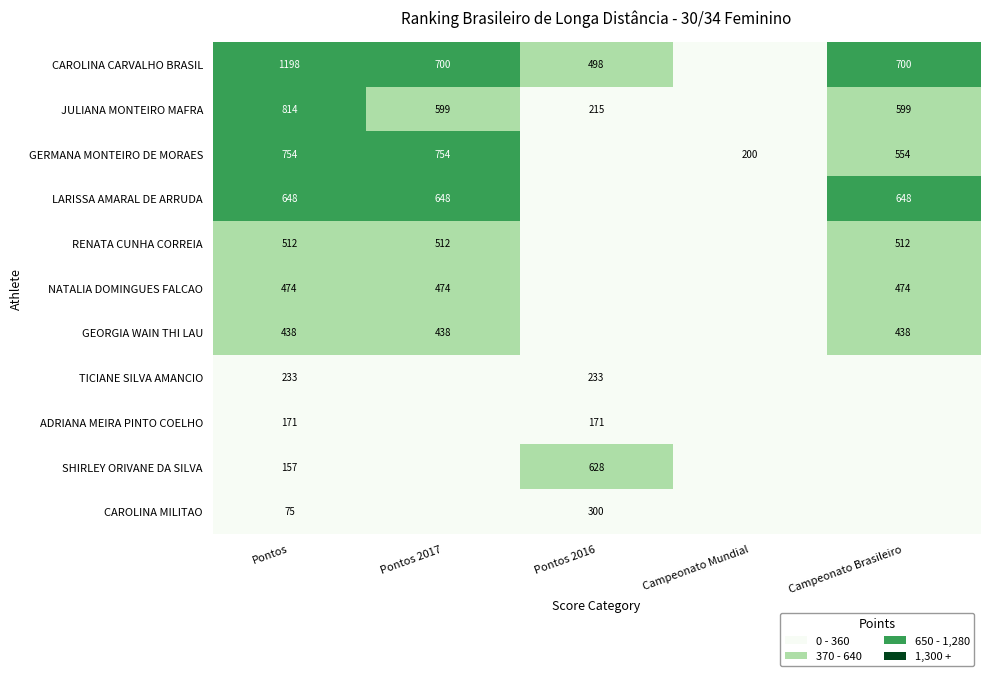

Is the value of JULIANA MONTEIRO MAFRA at Pontos 2017 greater than the value of CAROLINA CARVALHO BRASIL at Campeonato Brasileiro?

No